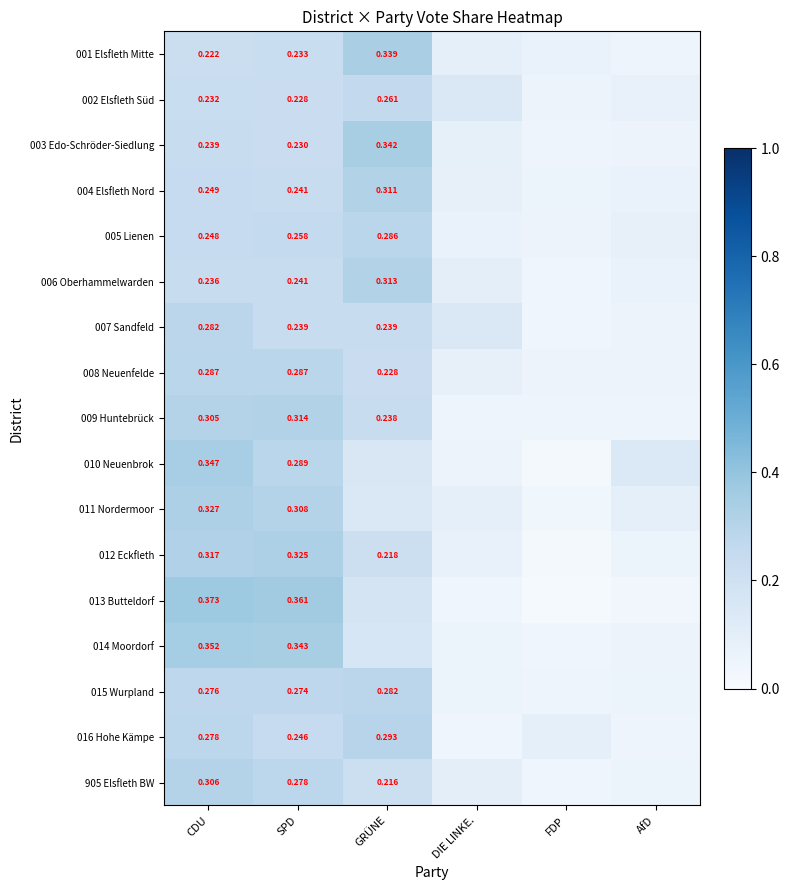

What is the sum of the 011 Nordermoor values at AfD and CDU?

0.4